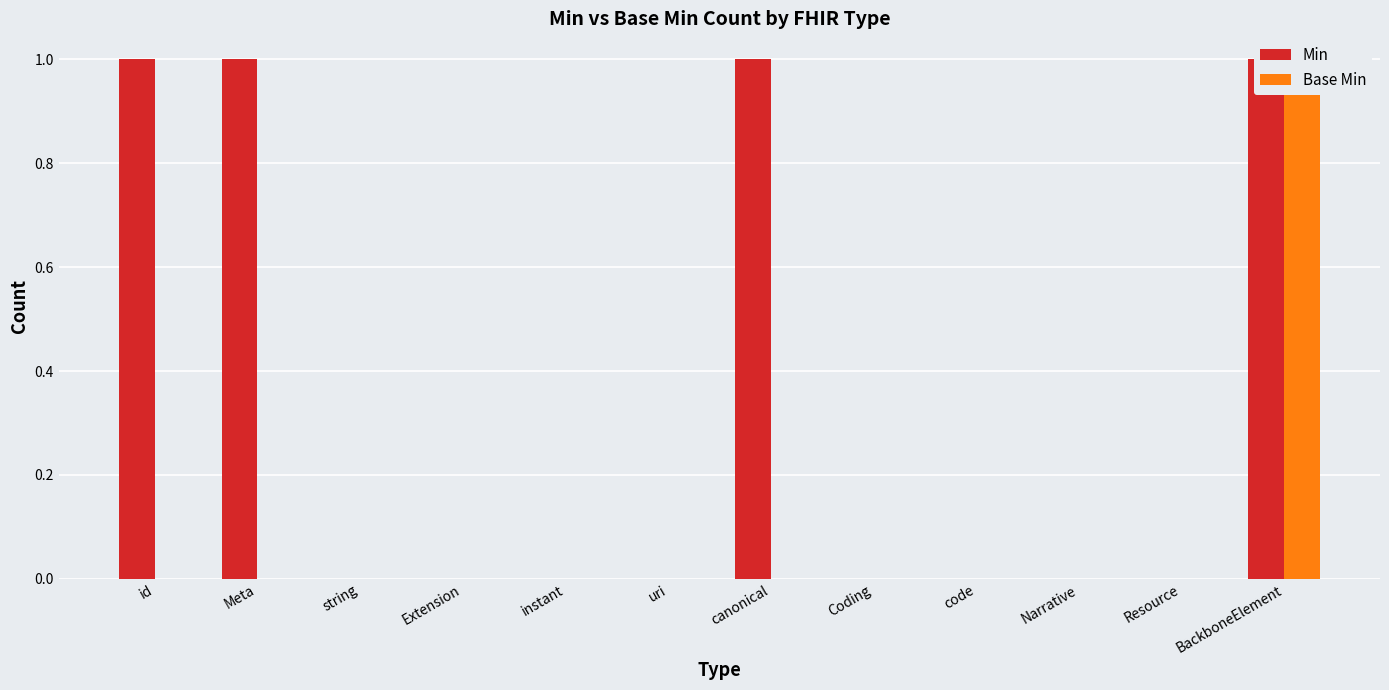

What is the total value across all series at id?

1